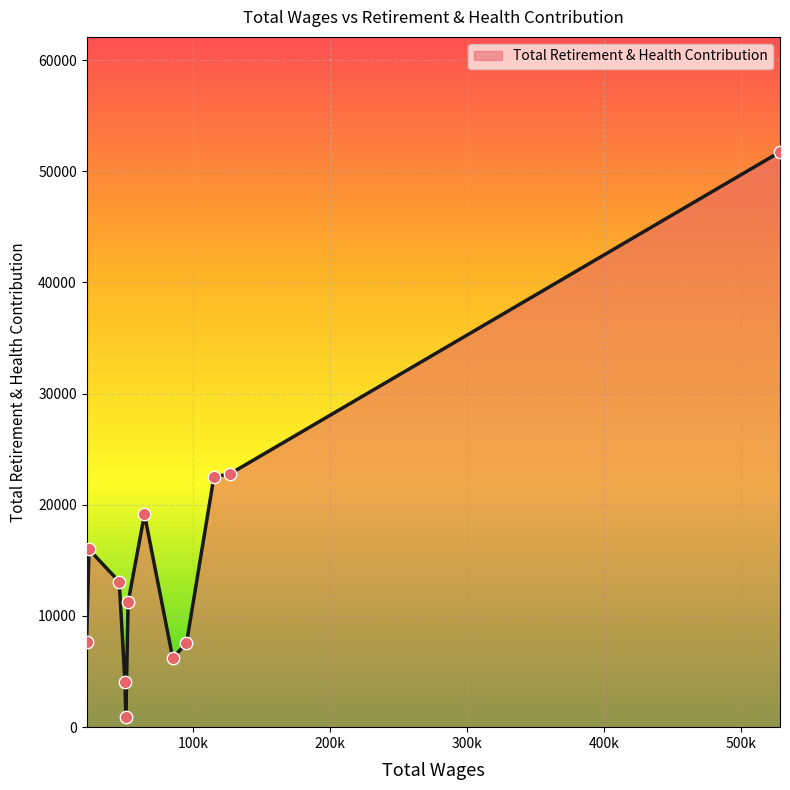

What is the difference between the maximum and minimum values?

50832